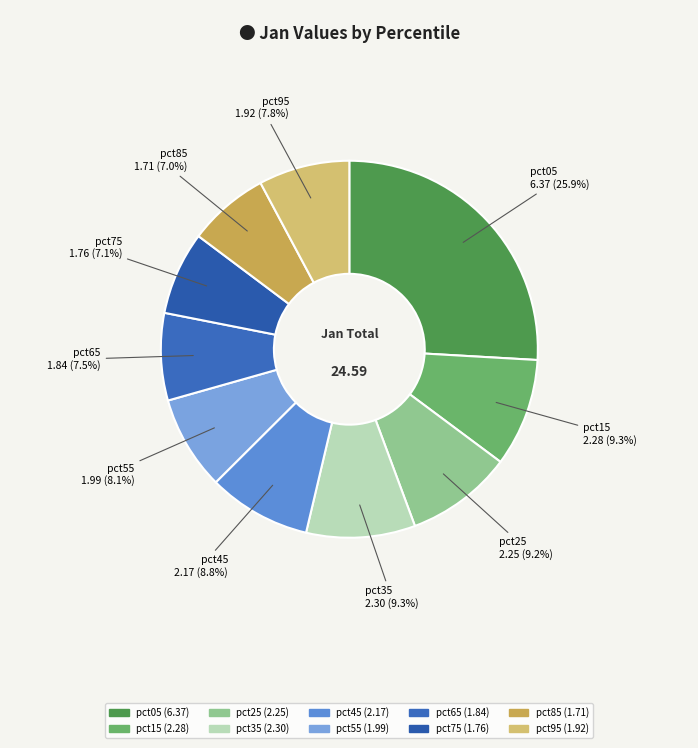

Do pct45 and pct35 together represent more than half of the pie?

No